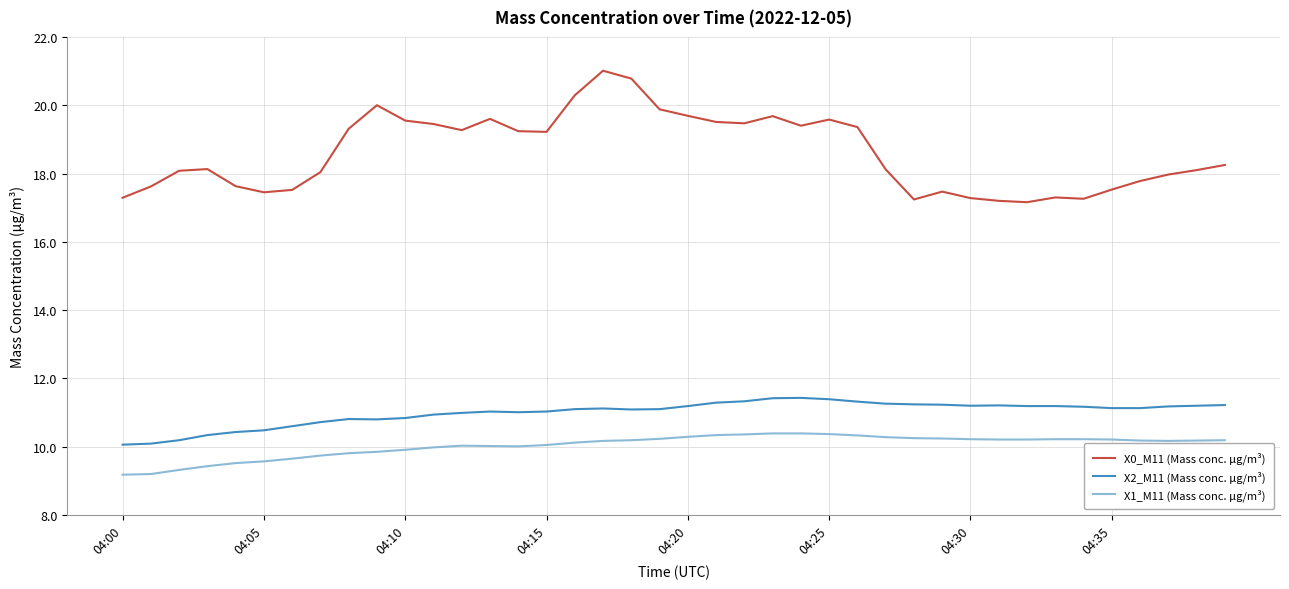

Rank the series by their maximum value, from lowest to highest.

X1_M11 (Mass conc. μg/m³), X2_M11 (Mass conc. μg/m³), X0_M11 (Mass conc. μg/m³)